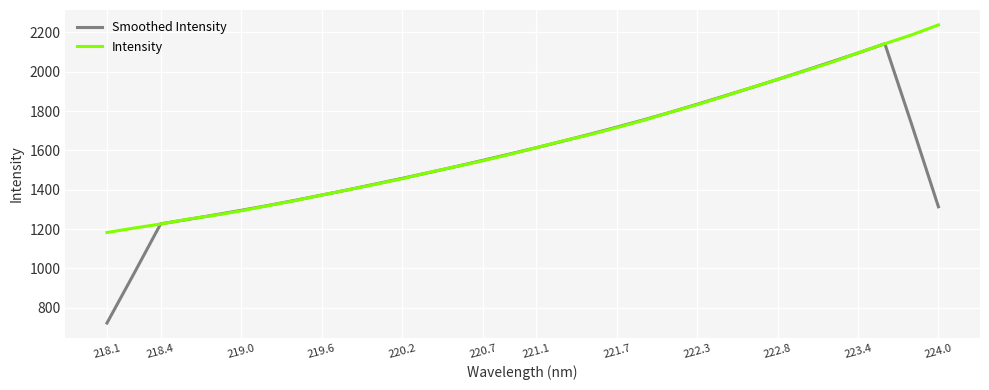

Which series has the largest range (max minus min)?

Smoothed Intensity